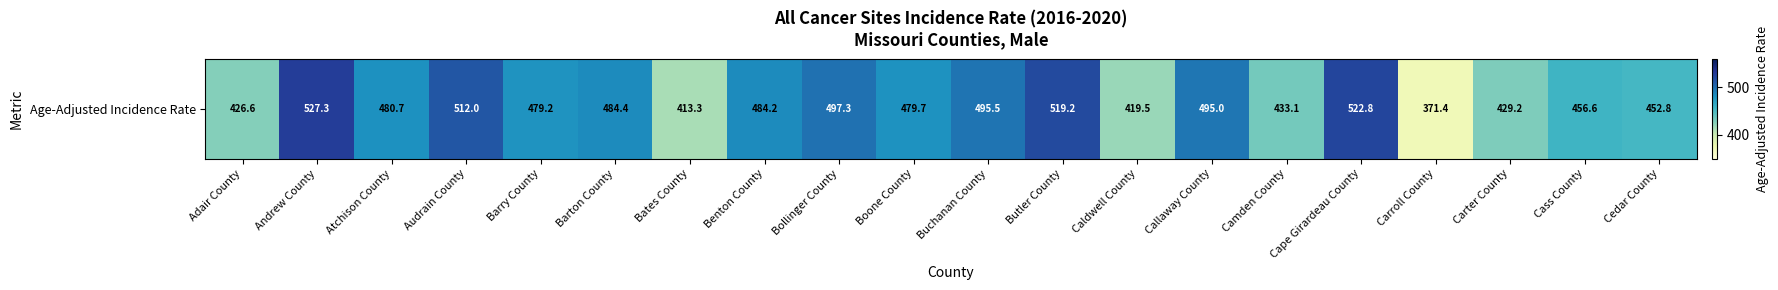

What is the greatest value displayed?

527.3